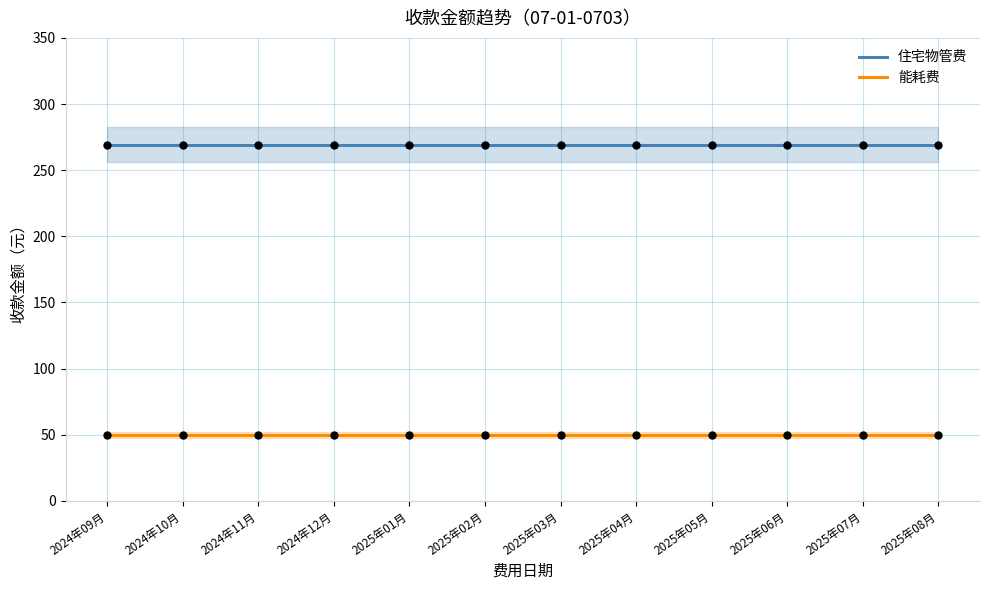

Which series contains the lowest Y value?

能耗费